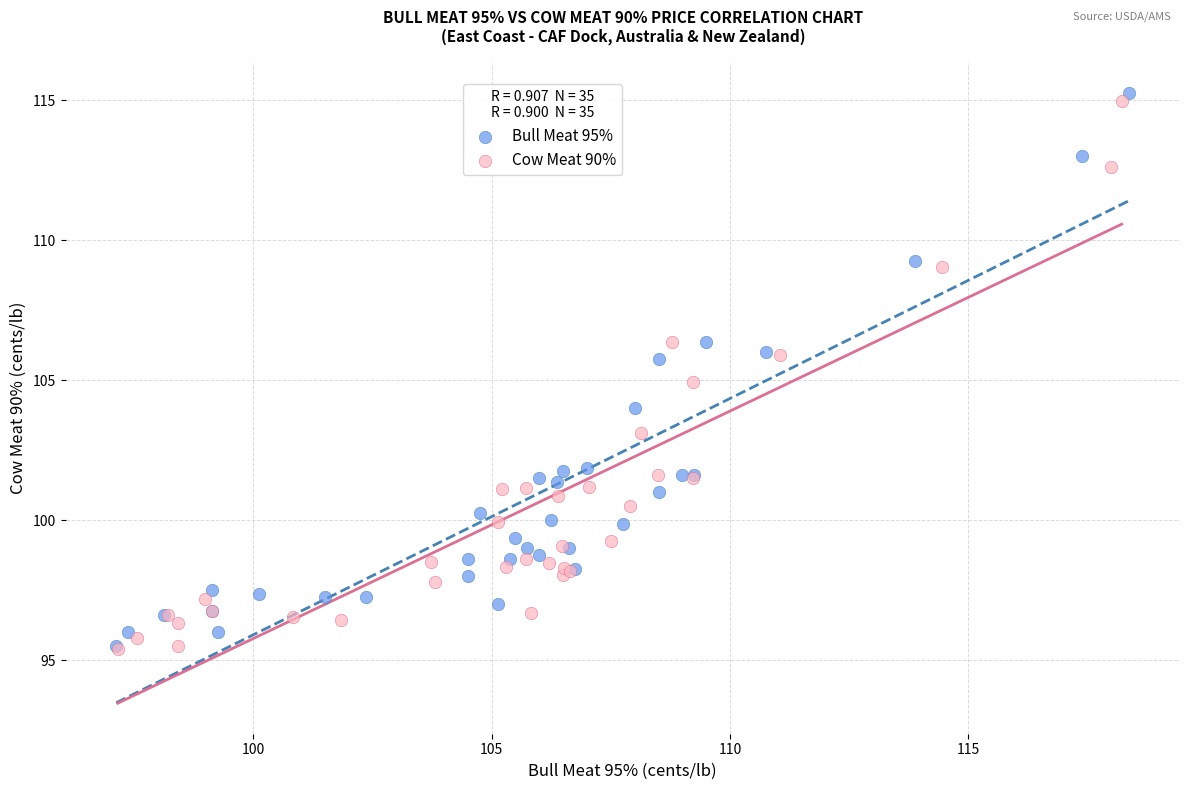

Which series has the largest Y range (max minus min)?

Bull Meat 95%